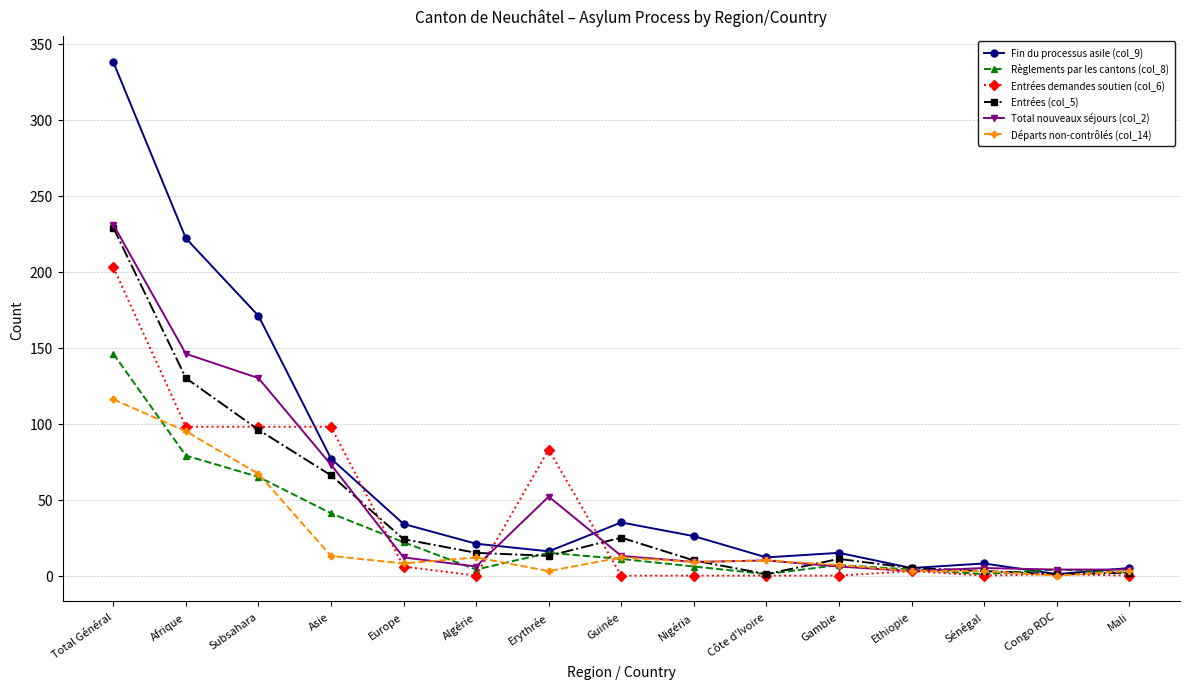

What is the sum of the Fin du processus asile (col_9) values at Erythrée and Europe?

50